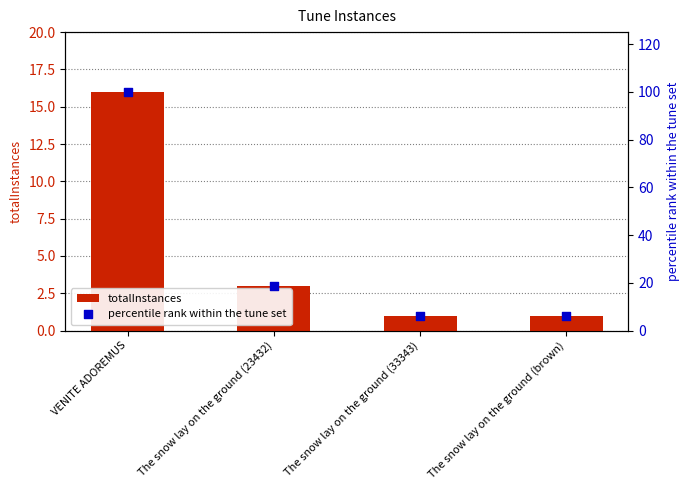

Is the value of percentile rank within the tune set at The snow lay on the ground (33343) greater than the value of totalInstances at The snow lay on the ground (brown)?

Yes